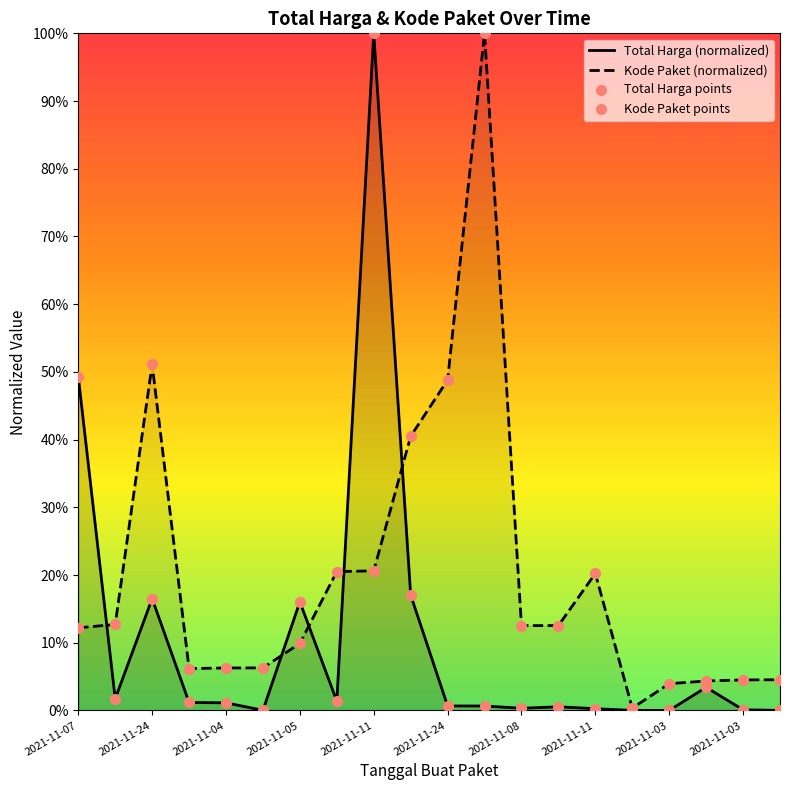

Is the value of Kode Paket points at 2021-11-24 greater than the value of Total Harga points at 2021-11-11?

Yes